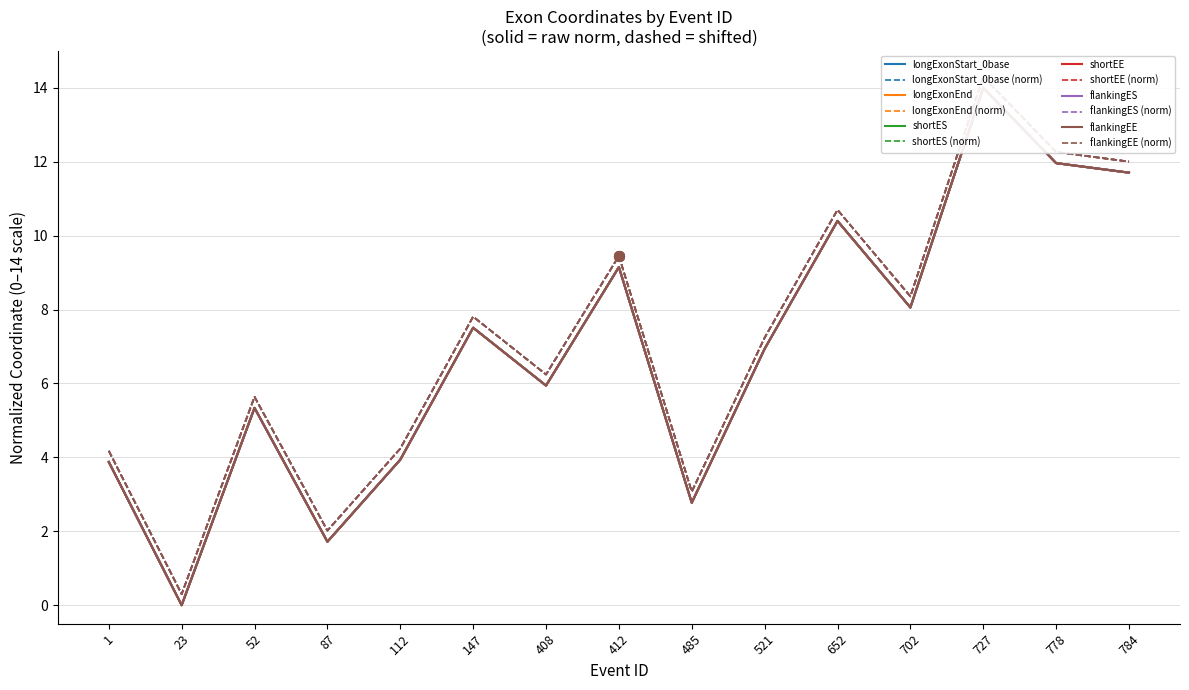

What is the value of the shortEE point at the 4th from the left?

1.7